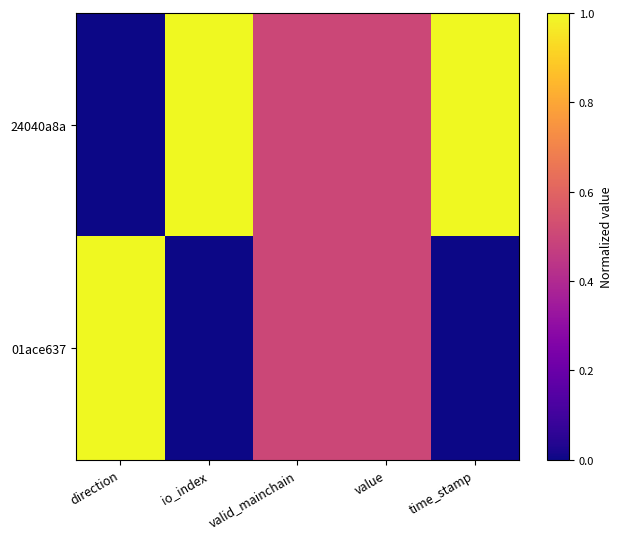

List the series in order of their peak value, lowest first.

24040a8a, 01ace637